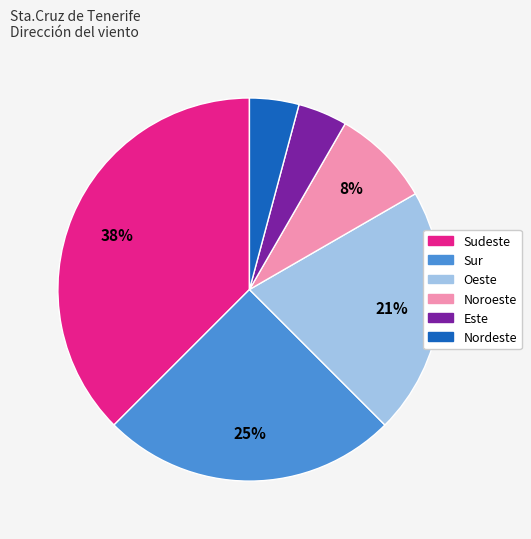

To the nearest percent, what is the combined percentage of Sur and Oeste?

46%